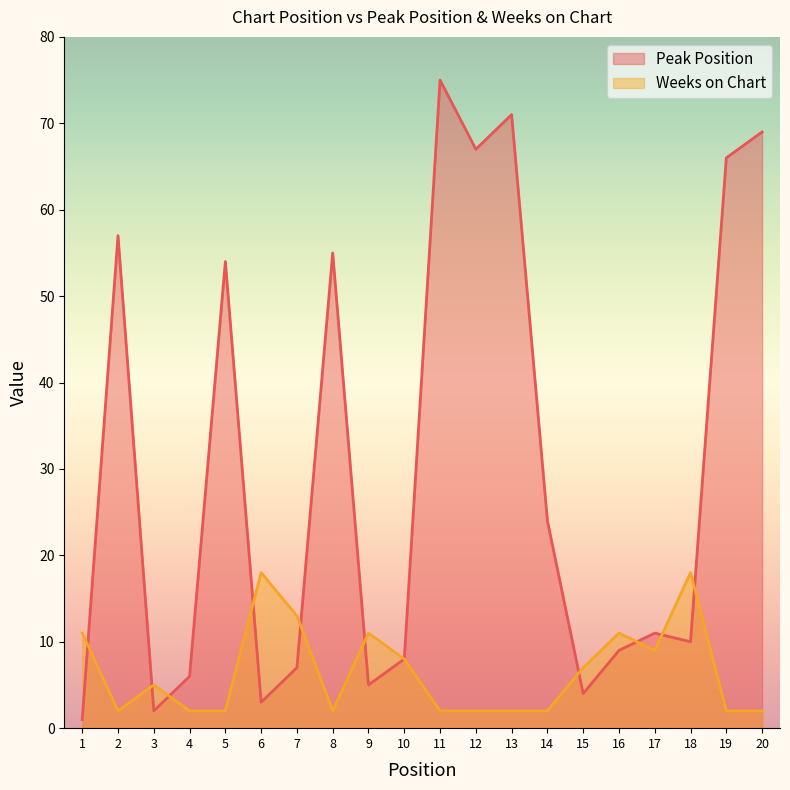

What is the difference between the highest and lowest values at 1?

10